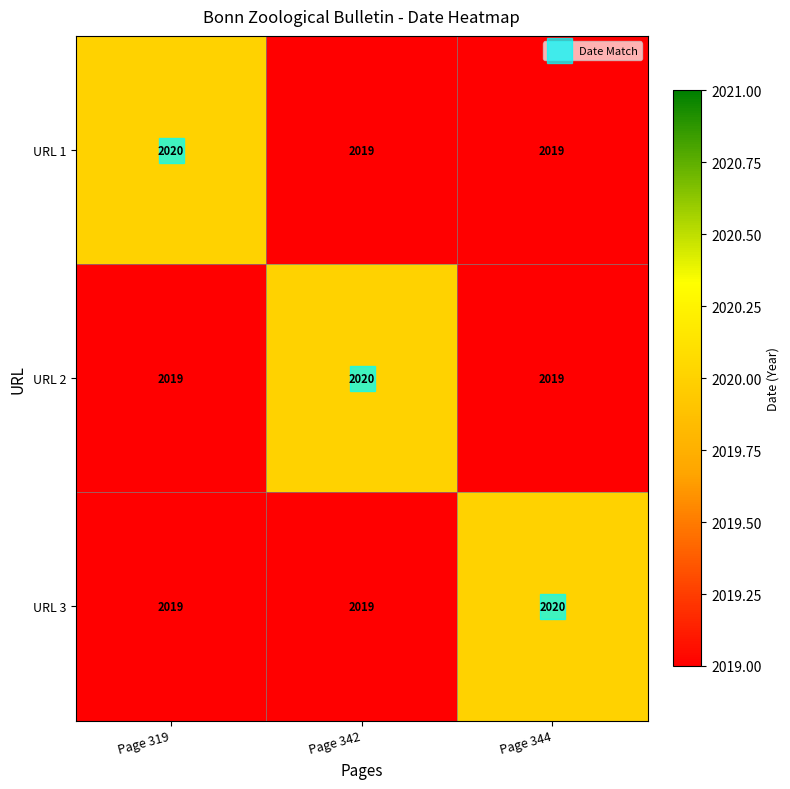

At how many categories does at least one series exceed 2019?

3